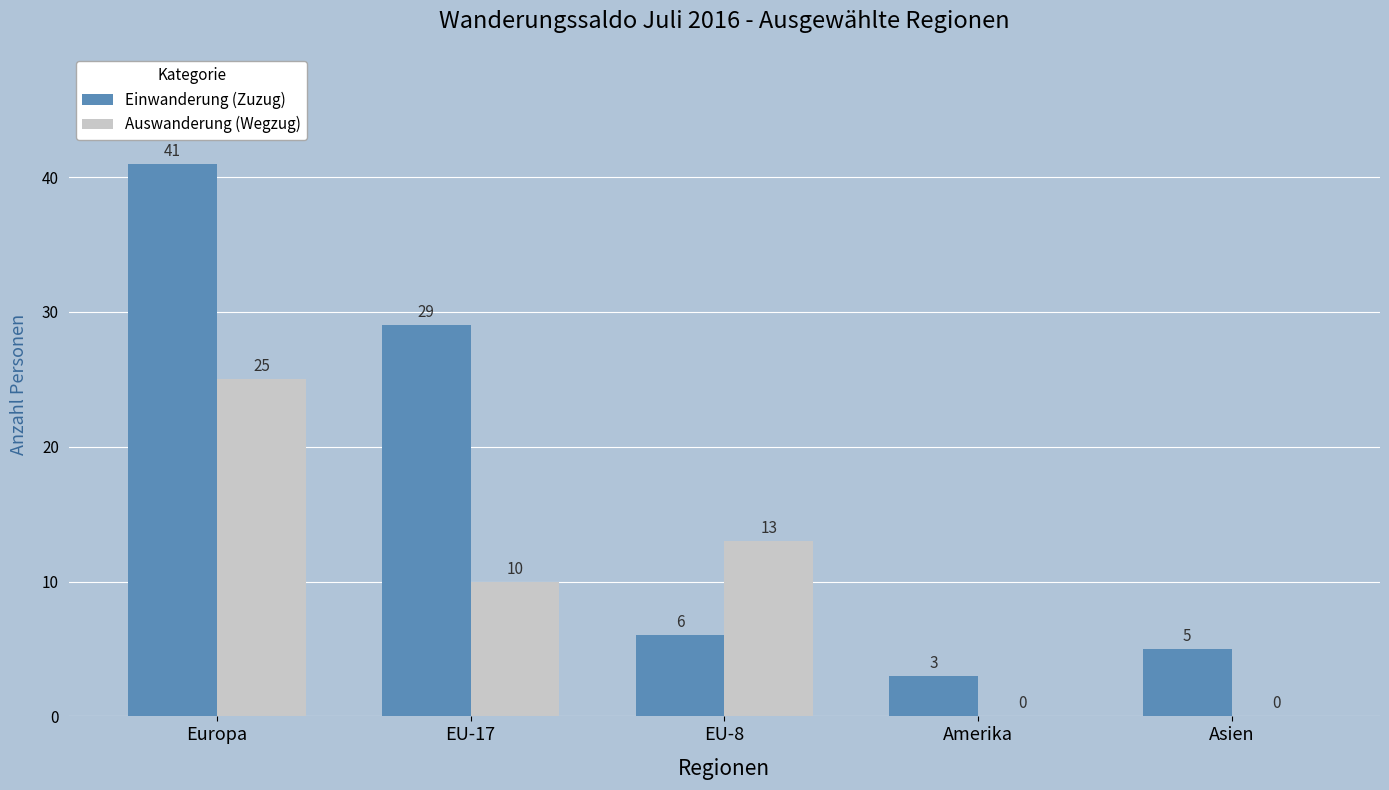

Reading left to right, what are all the values shown in this chart?

Einwanderung (Zuzug): Europa=41	EU-17=29	EU-8=6	Amerika=3	Asien=5
Auswanderung (Wegzug): Europa=25	EU-17=10	EU-8=13	Amerika=0	Asien=0